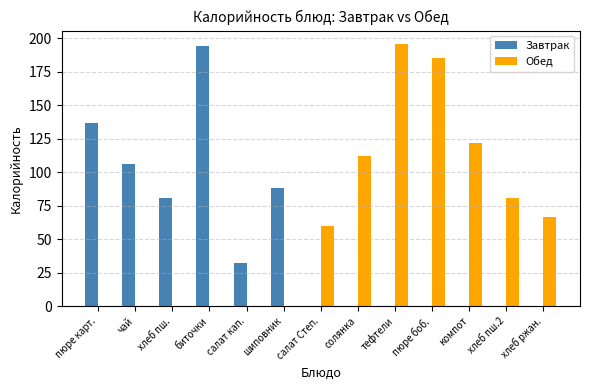

What is the total value across all series at хлеб пш.?

81